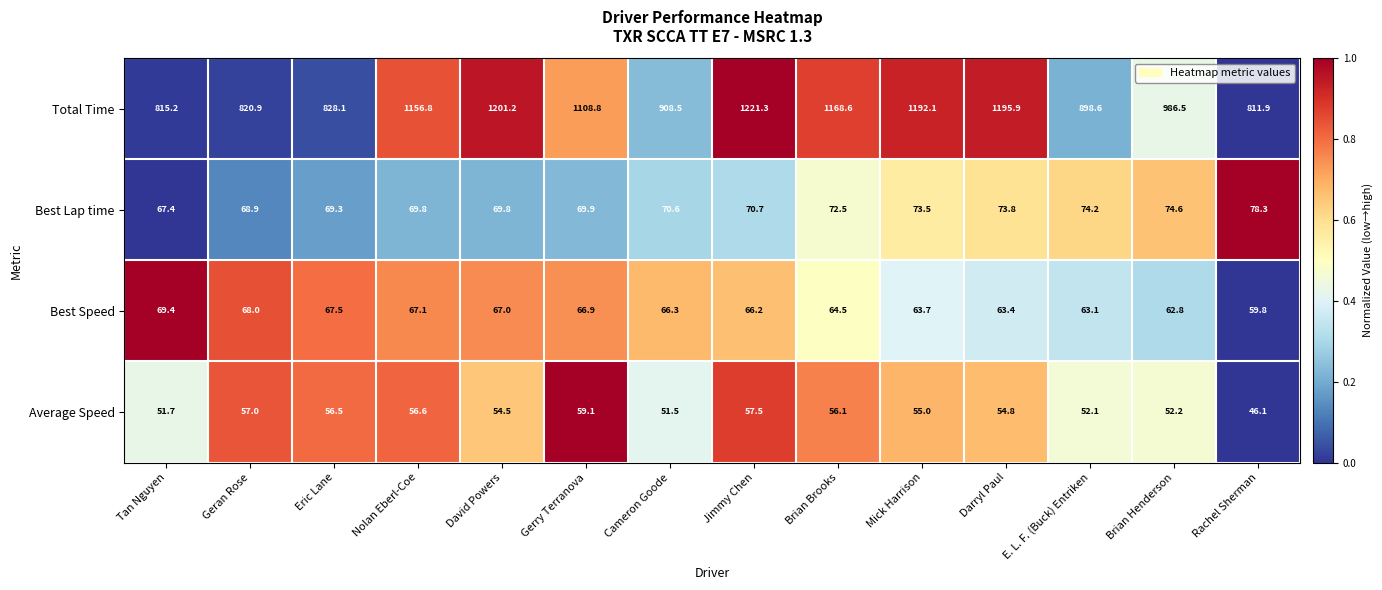

Which series has the widest spread of values?

Total Time